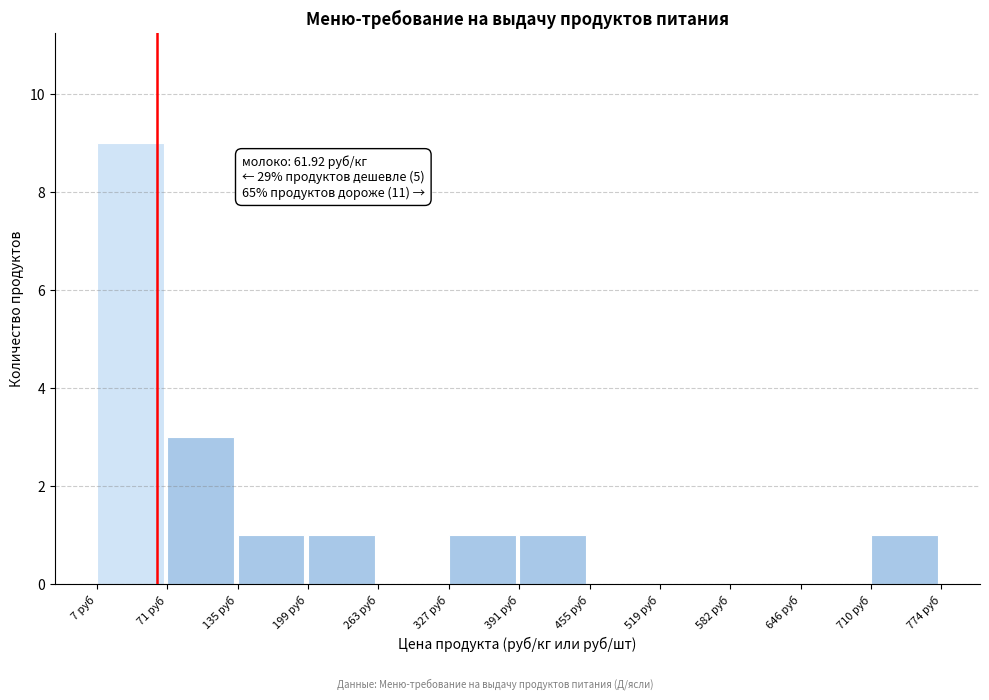

Which range on the x-axis has the tallest bar?

10 to 70